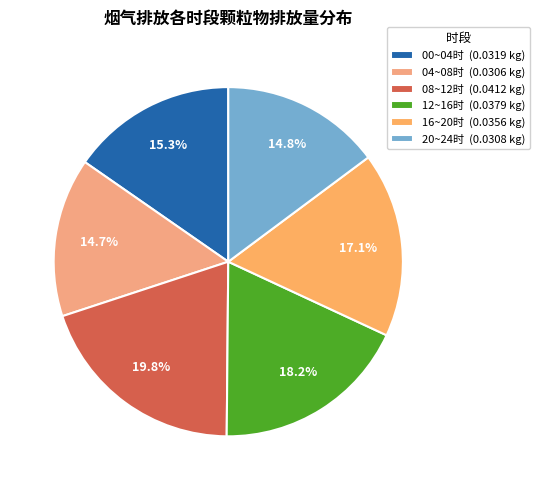

How many slices are in this pie chart?

6